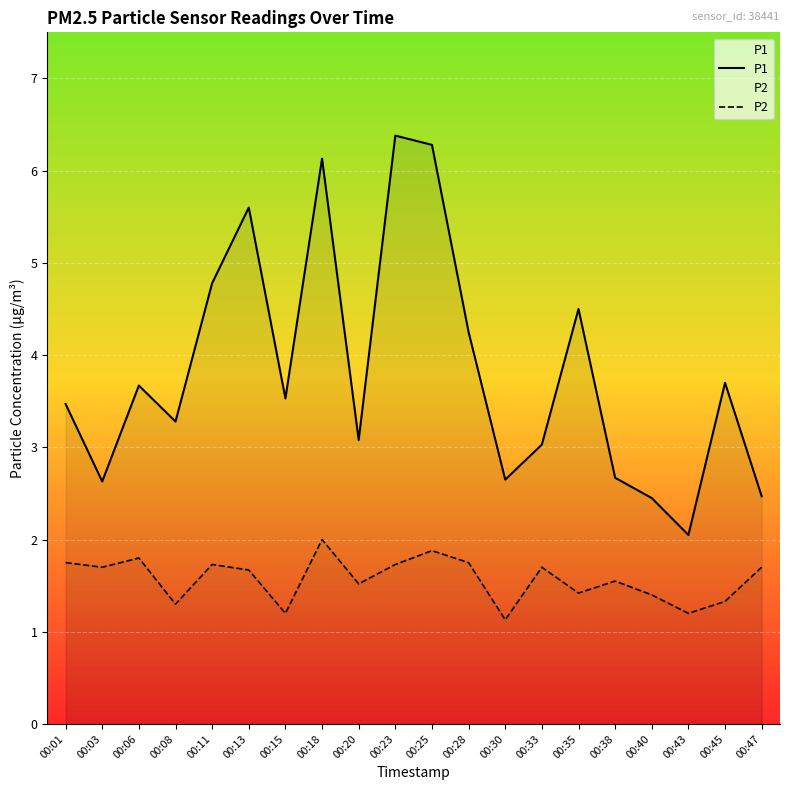

True or false: P2 and P1 intersect in this chart.

False